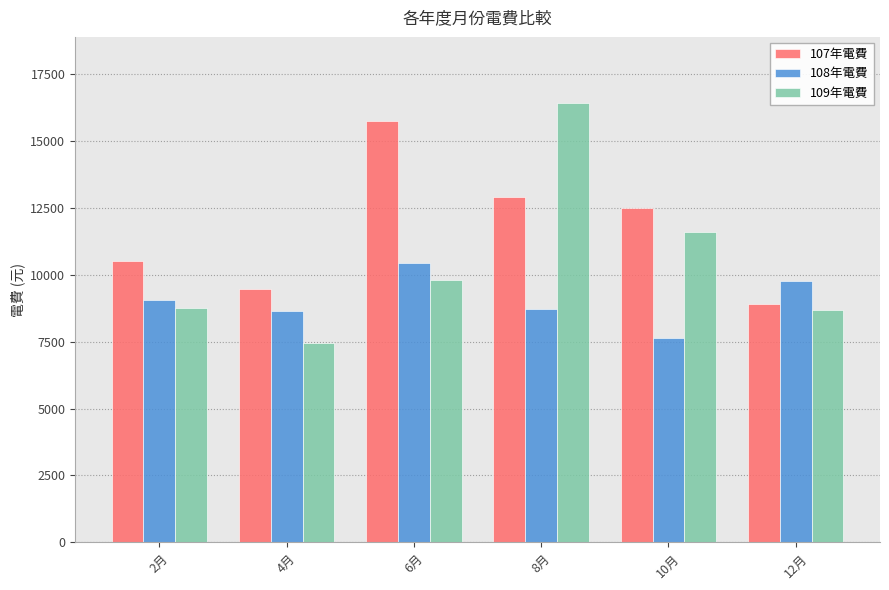

True or false: 108年電費 has a value of 7644 at 10月.

True